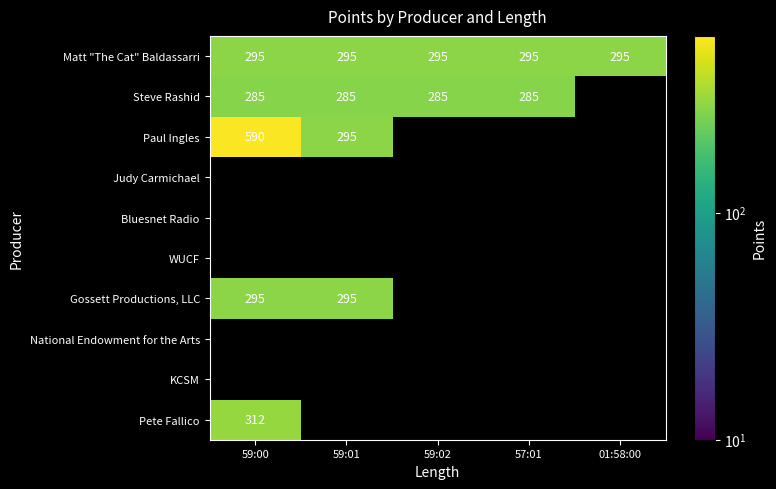

True or false: Matt "The Cat" Baldassarri has a value of 295 at 59:02.

True